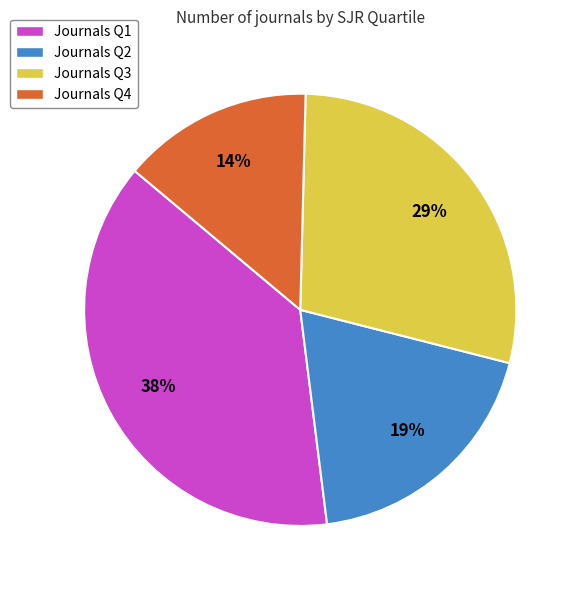

Which slice is the smallest?

Journals Q4